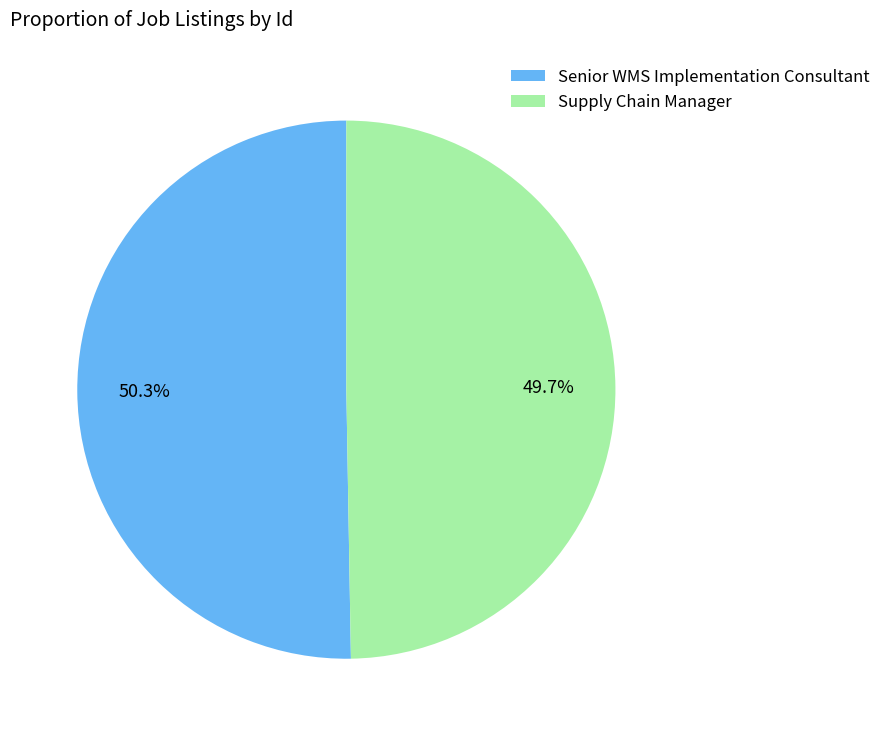

To the nearest percent, what is the average slice percentage?

50%